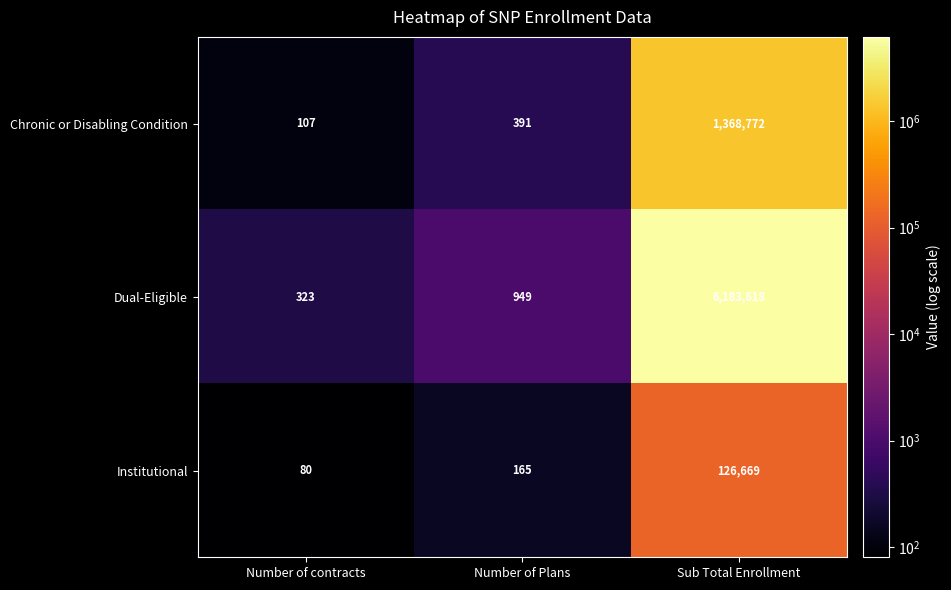

What is the difference between the maximum and minimum values in the Dual-Eligible series?

6183295